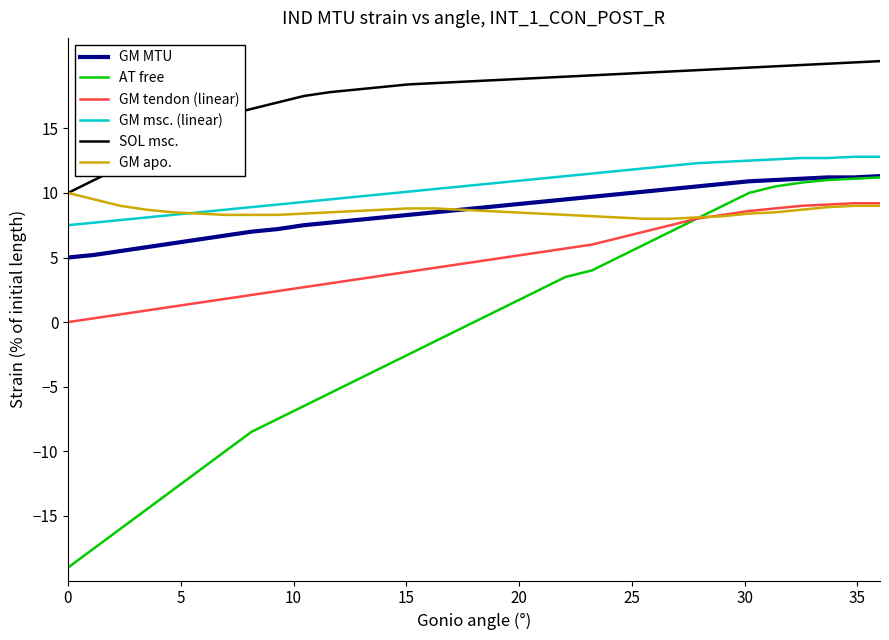

What is the minimum value for SOL msc.?

10.0